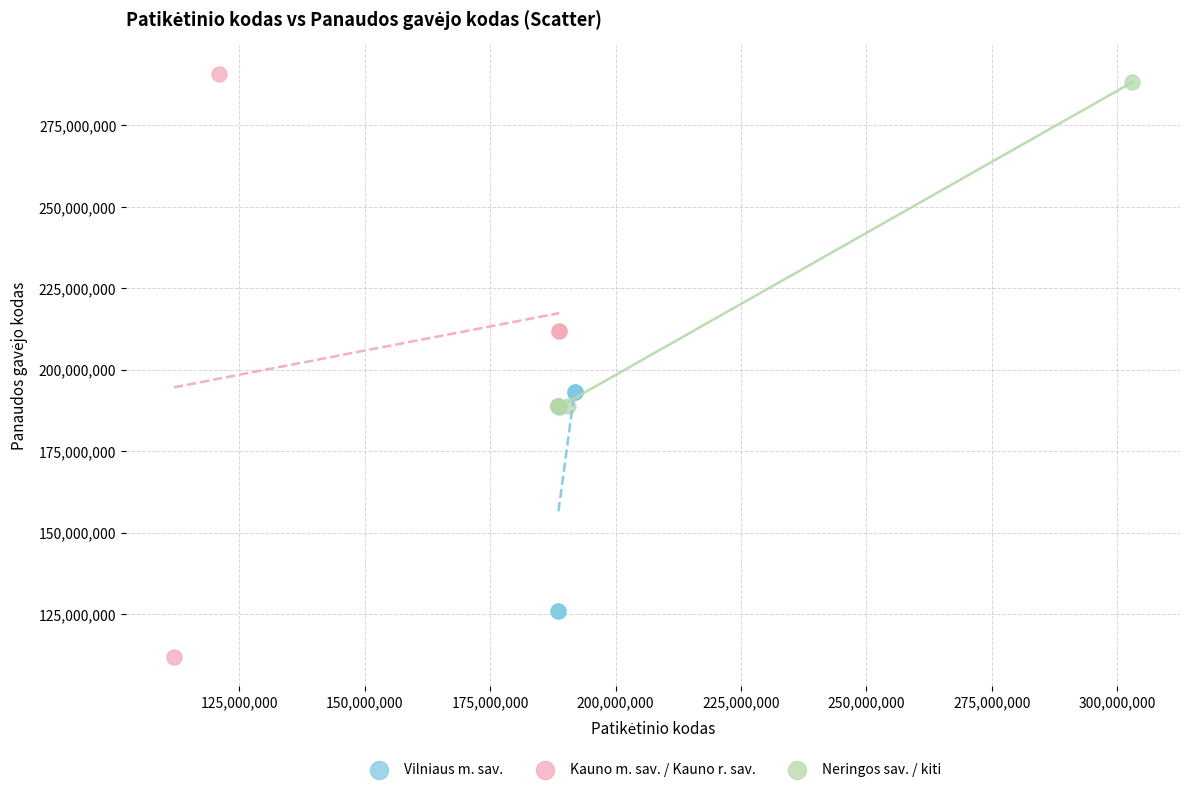

Which series has the largest Y range (max minus min)?

Kauno m. sav. / Kauno r. sav.